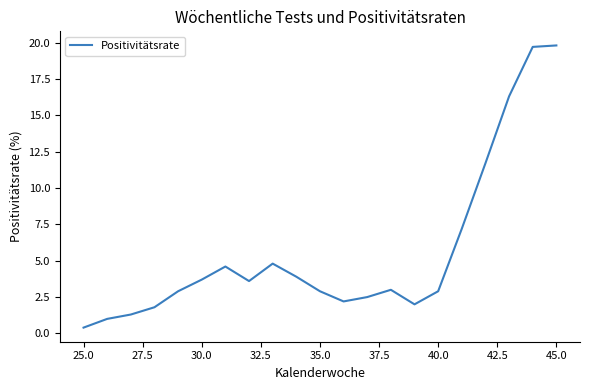

What is the greatest value displayed?

19.8